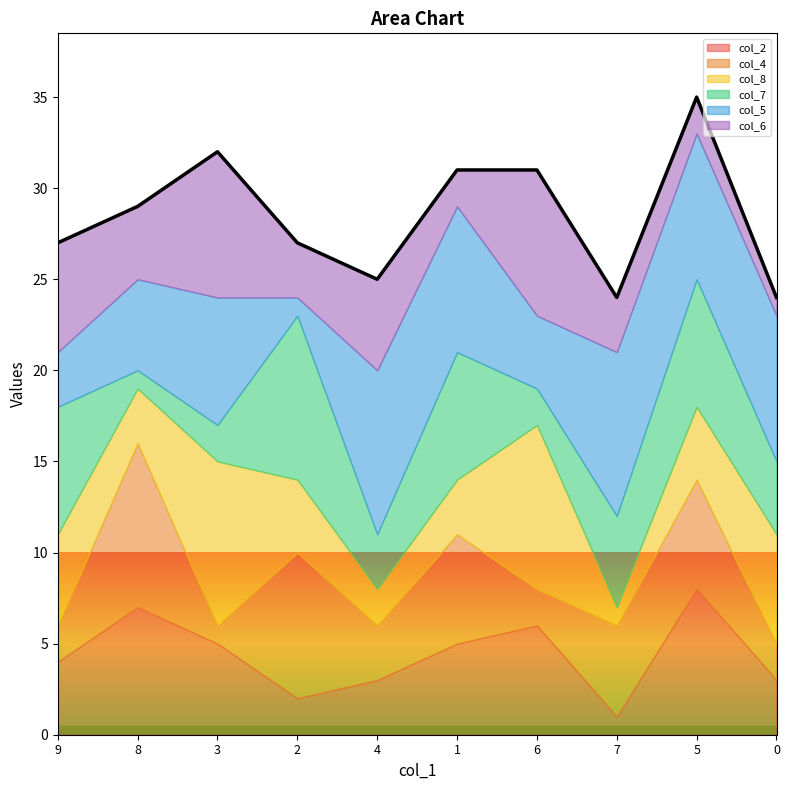

True or false: col_8 and col_6 cross at least once.

True